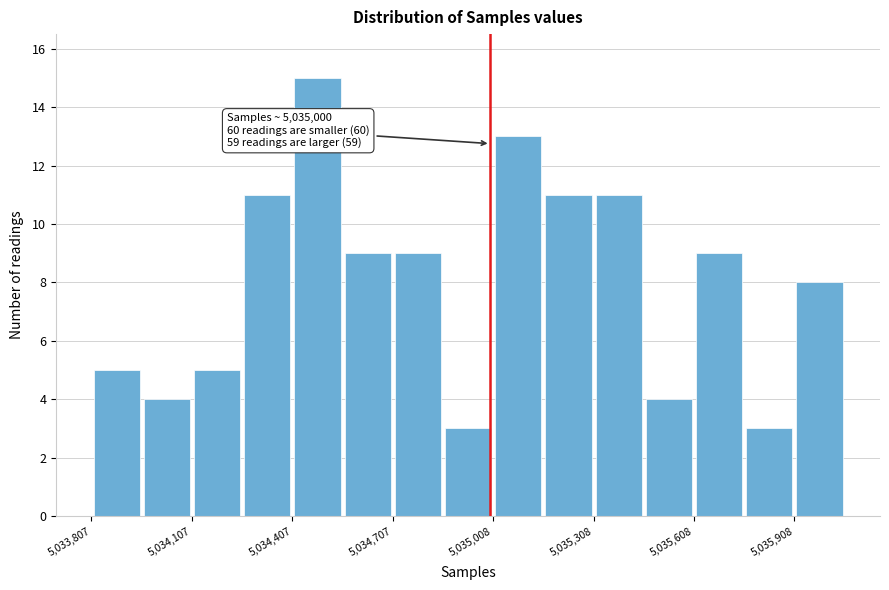

Around what value on the x-axis is the tallest bar? Give the approximate position of its centre, as read against the axis.

5034500